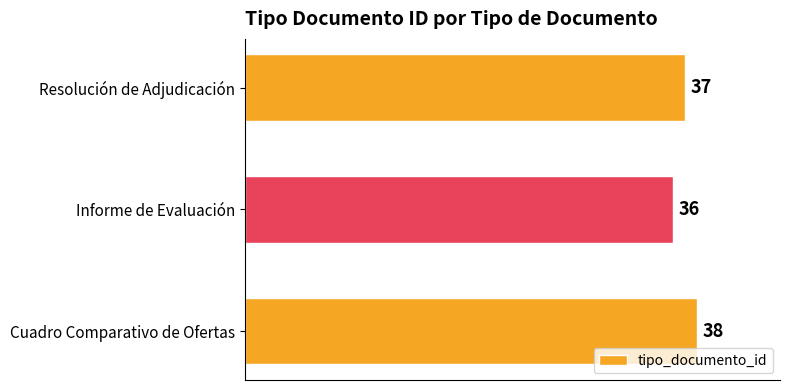

Approximately how many times larger is the value at Informe de Evaluación compared to Resolución de Adjudicación?

1.0